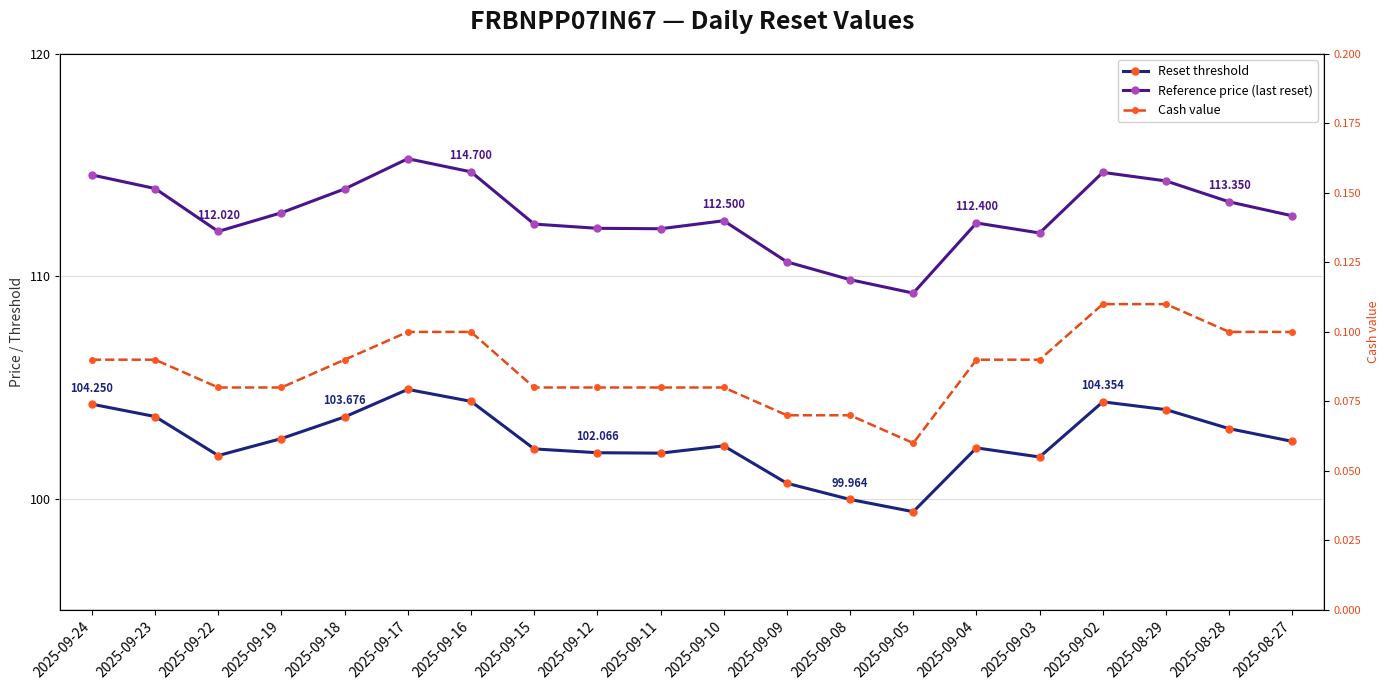

Which has a higher value, 2025-09-19 or 2025-09-16?

2025-09-16